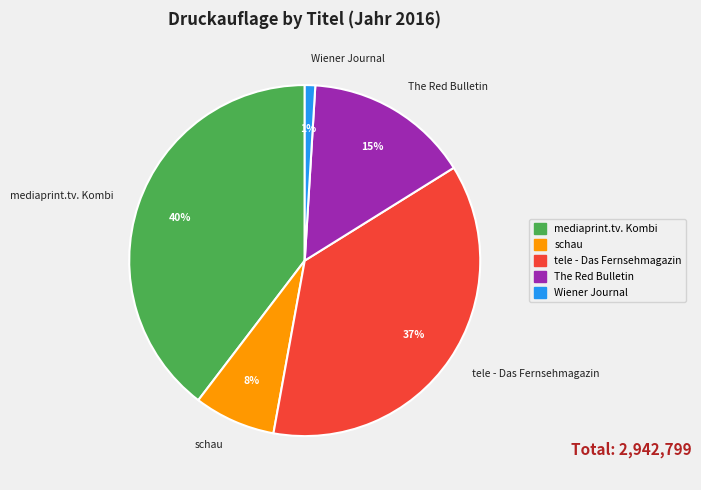

Which has a higher value, The Red Bulletin or schau?

The Red Bulletin